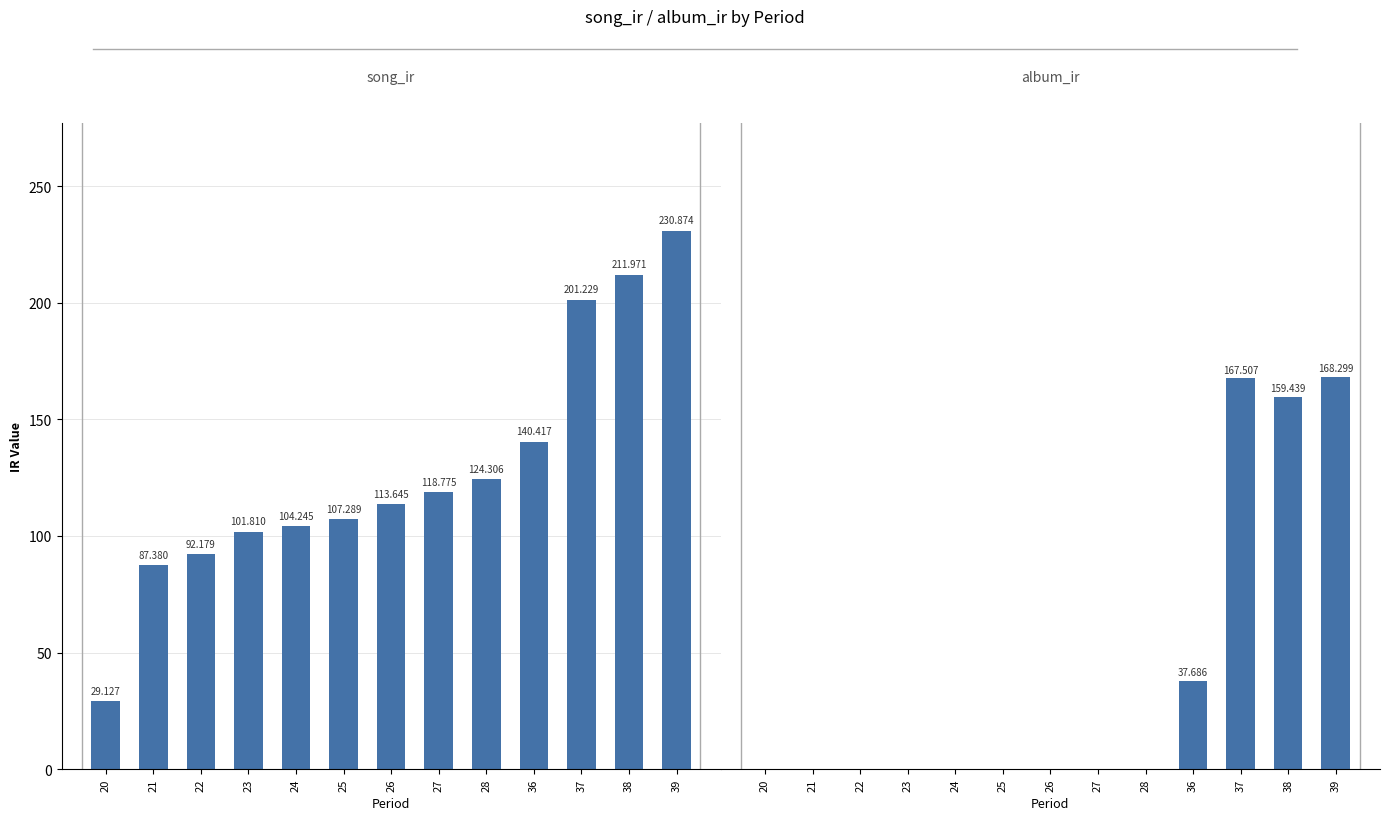

What is the spread (max minus min) of values at 39?

62.6